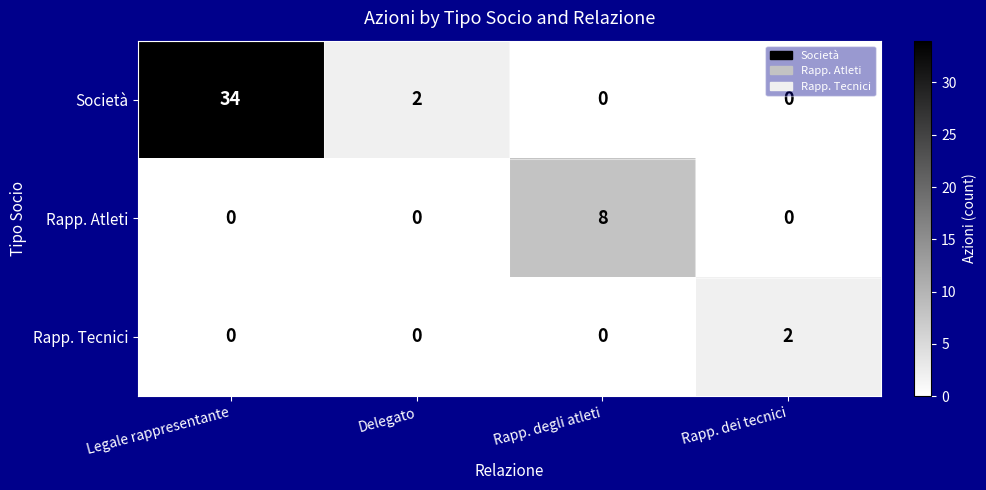

Which series changed the most between Rapp. degli atleti and Rapp. dei tecnici?

Rapp. Atleti